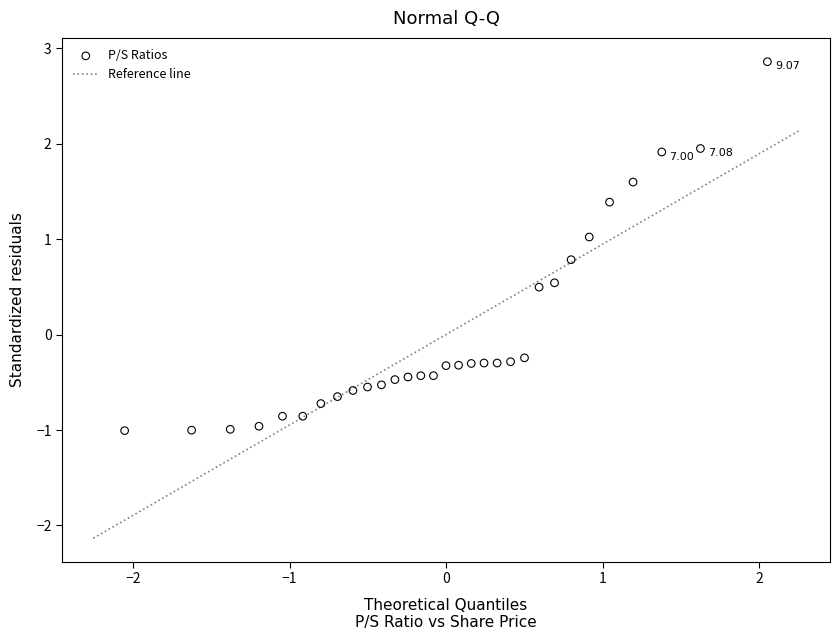

What is the range of Y values (max minus min)?

3.9